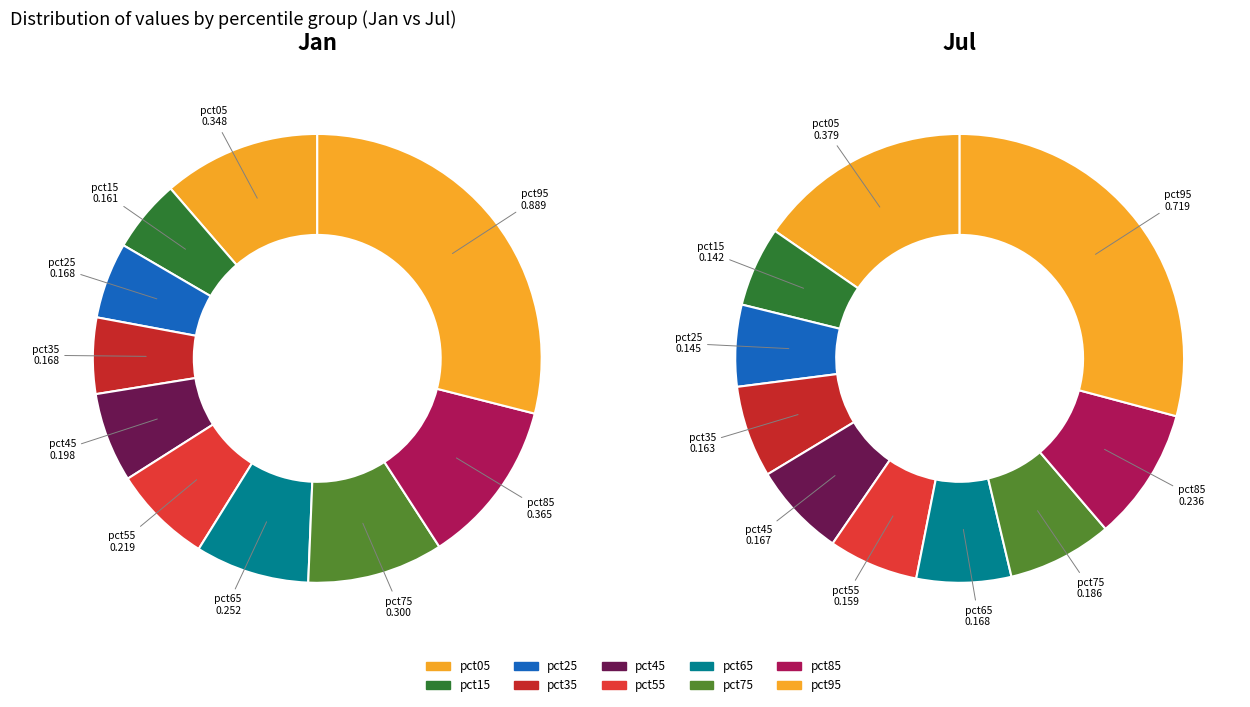

The pct05 slice represents 11% of the pie. True or false?

True